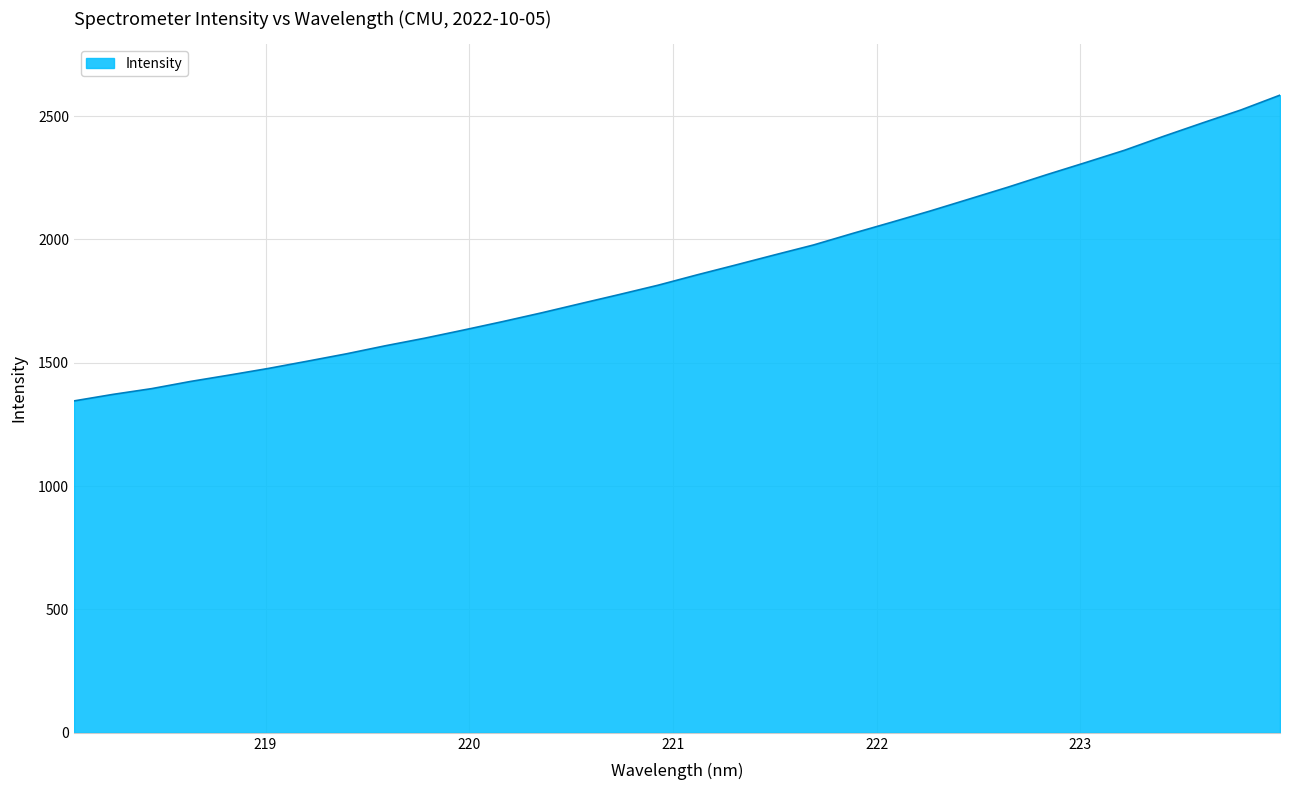

What is the minimum value shown in the chart?

1345.4